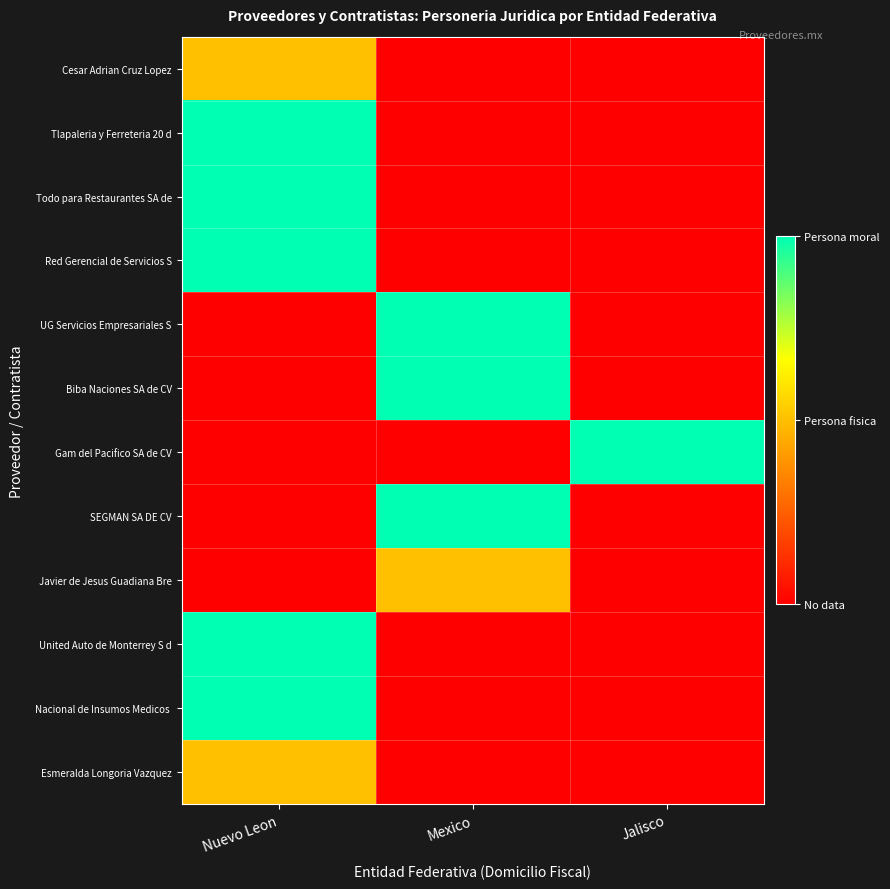

What is the total value across all series at Nuevo Leon?

12